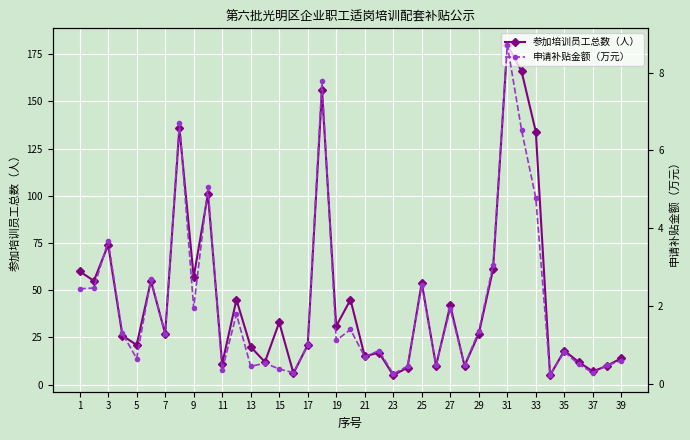

The 参加培训员工总数（人） series shows 11 at 11. True or false?

True